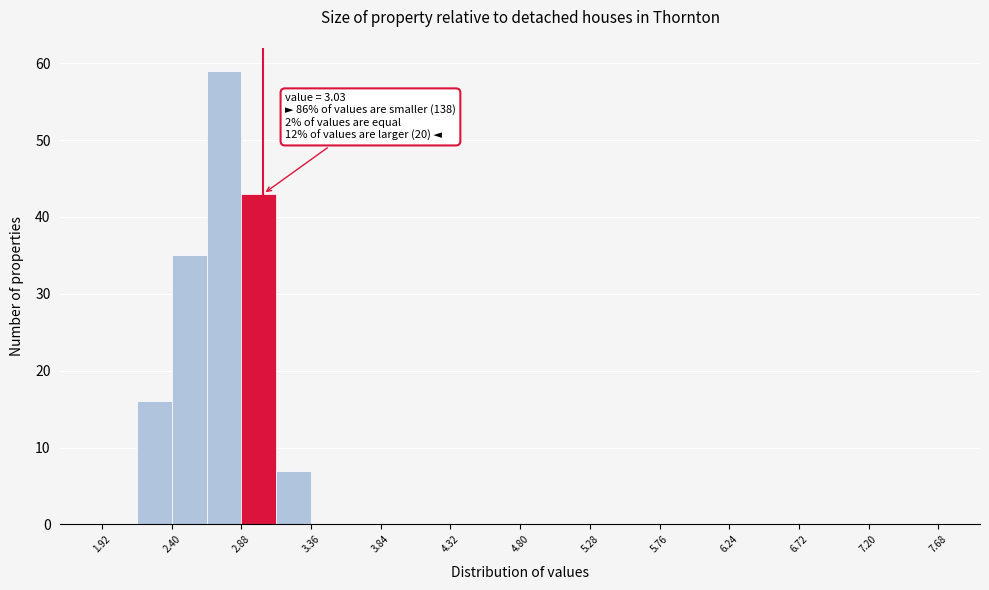

Which range on the x-axis has the tallest bar?

2.64 to 2.88